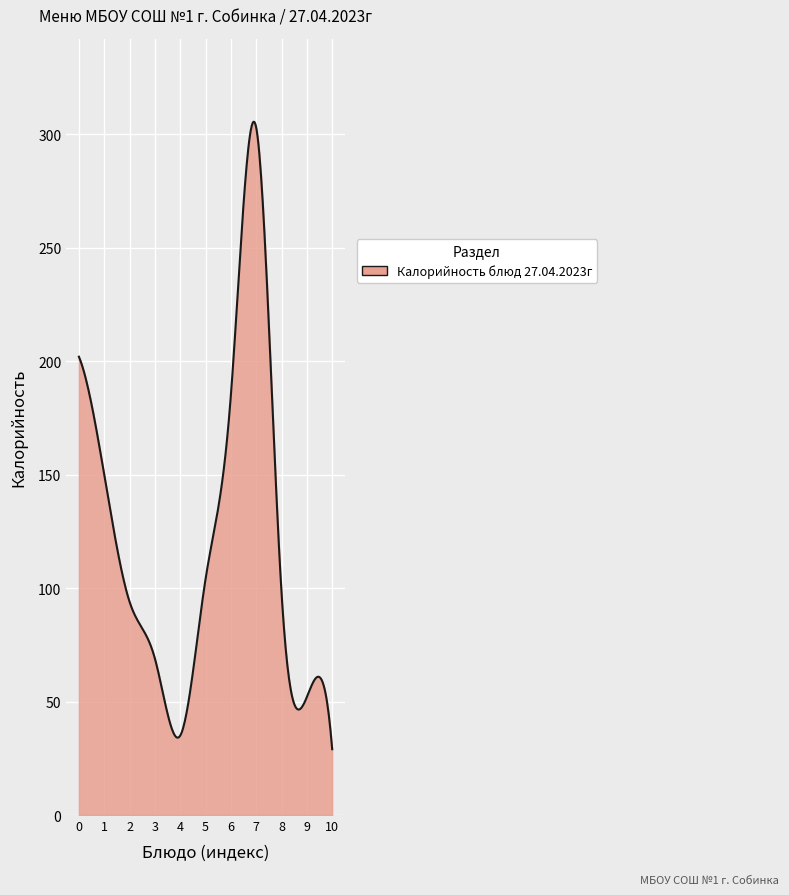

What is the difference between the maximum and minimum values?

276.5